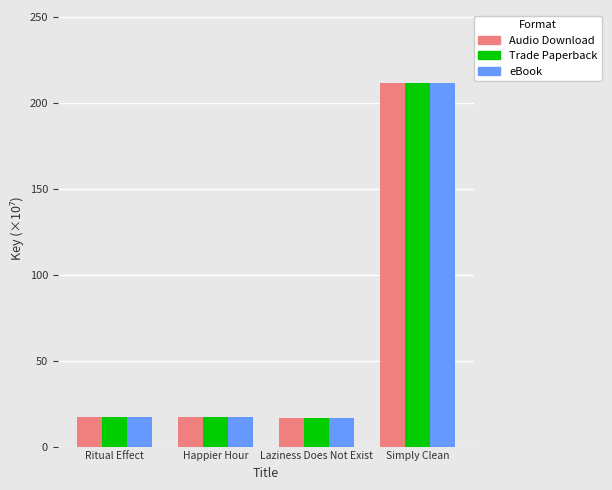

What is the label of the 3rd bar from the right?

Happier Hour